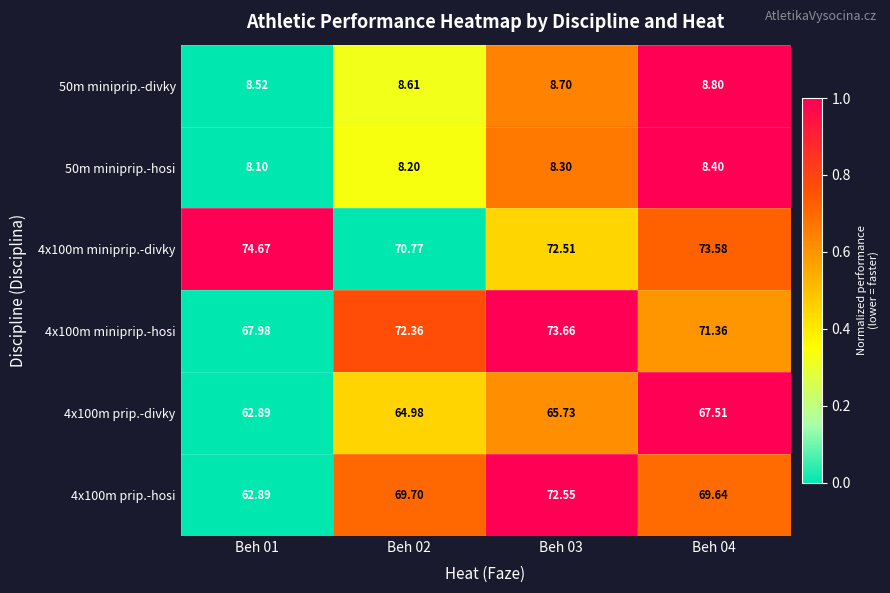

Is the value of 50m miniprip.-hosi at Beh 03 greater than the value of 50m miniprip.-divky at Beh 02?

No